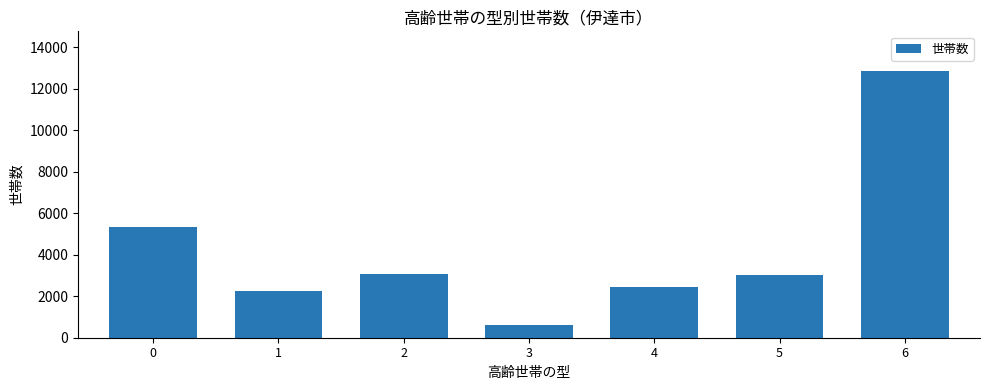

Reading left to right, what are all the values shown in this chart?

0=5340	1=2270	2=3070	3=600	4=2470	5=3010	6=12850